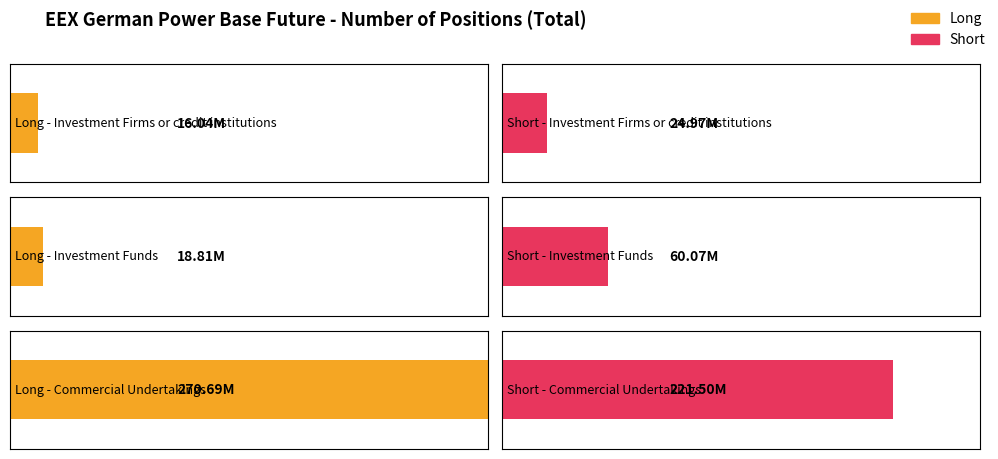

List the series in order of their peak value, lowest first.

Short, Long